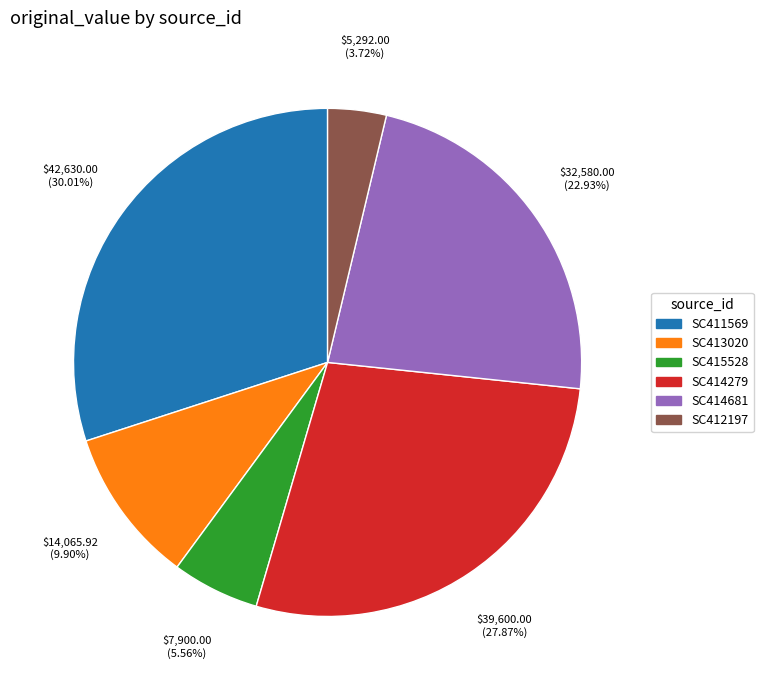

Count the number of slices in the pie.

6